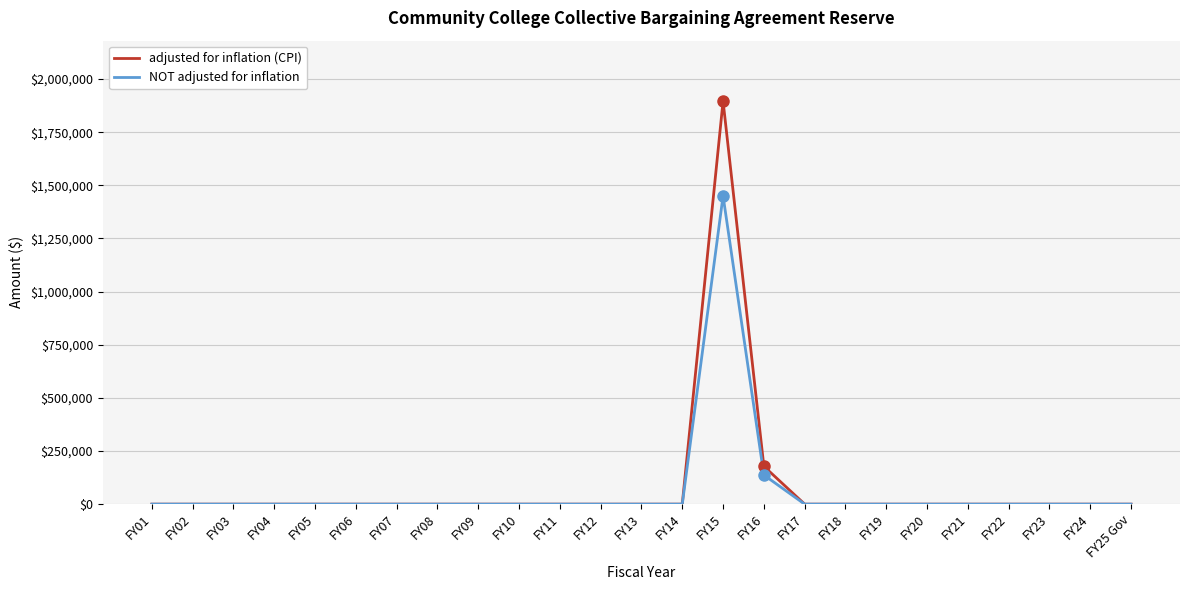

Rank the series by their maximum value, from highest to lowest.

adjusted for inflation (CPI), NOT adjusted for inflation